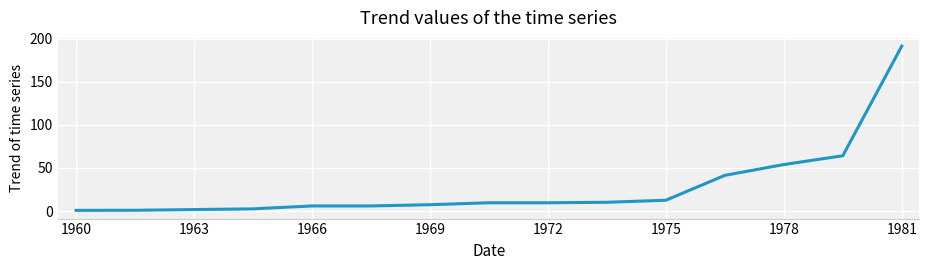

Is this an area chart (filled region under the line)?

No